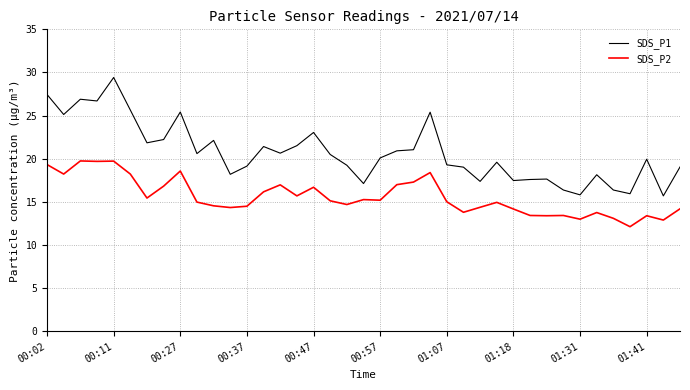

What is the maximum value shown in the chart?

29.4